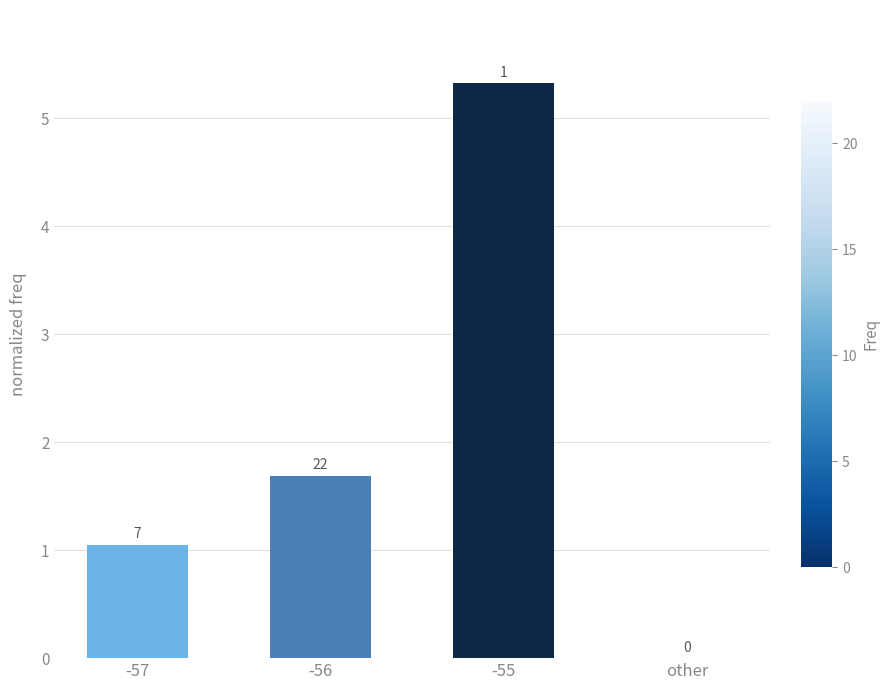

Is it true that the value at other is 0.0?

True